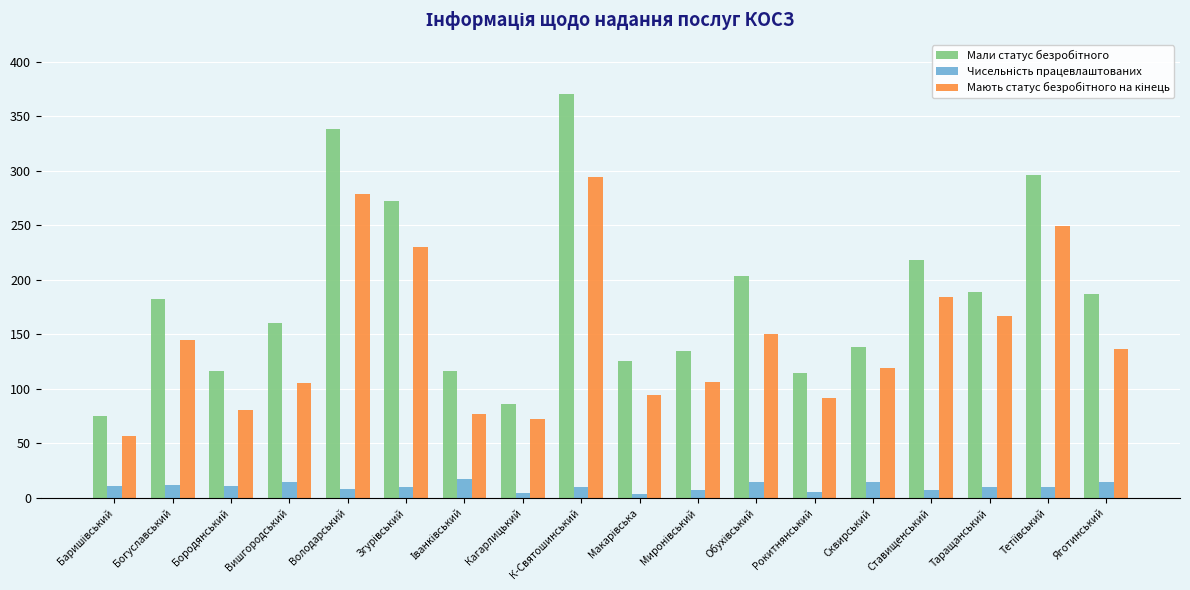

At which category is the sum across all series the highest?

К-Святошинський